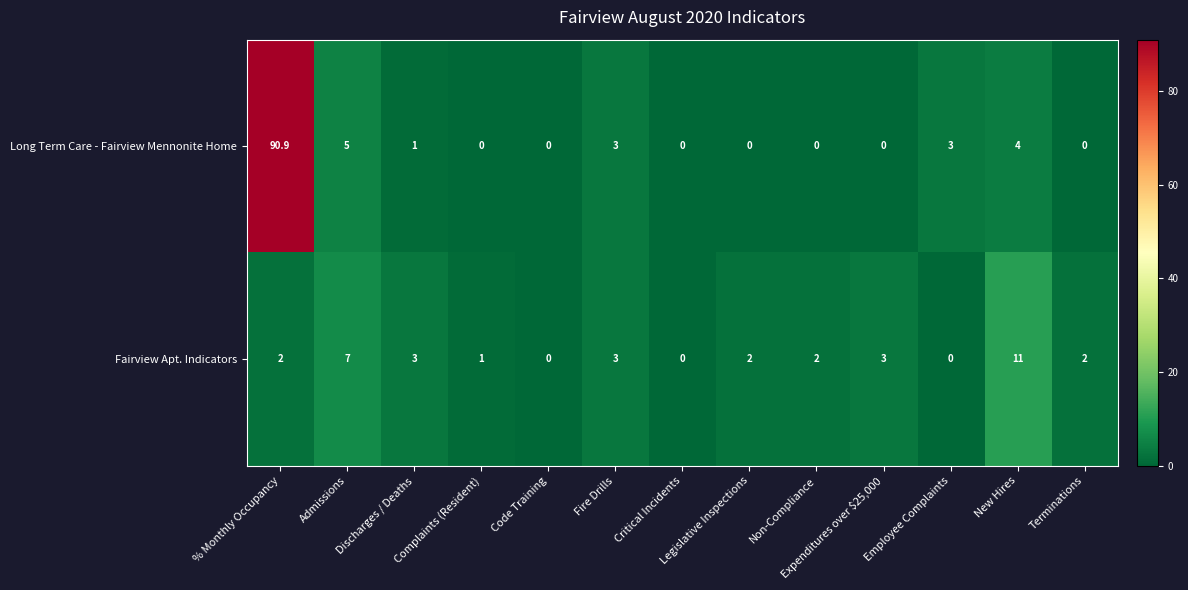

Between Code Training and Employee Complaints, which series saw the biggest shift?

Long Term Care - Fairview Mennonite Home